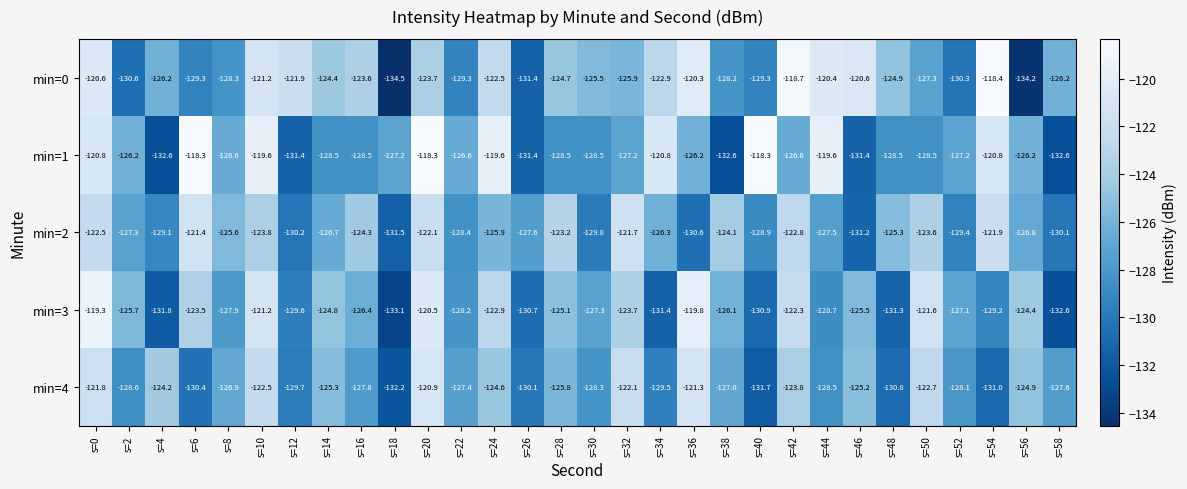

Which series changed the most between s=16 and s=44?

min=1